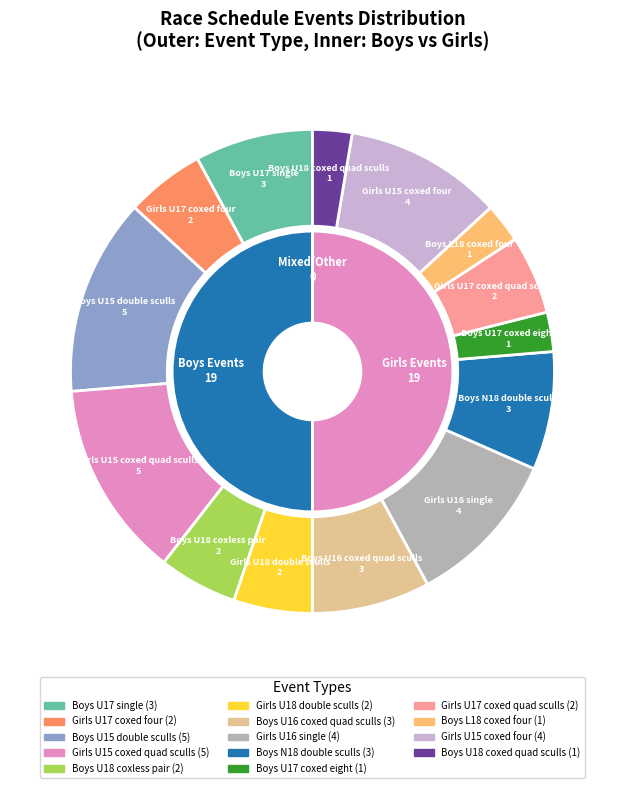

How many segments does this pie chart have?

14